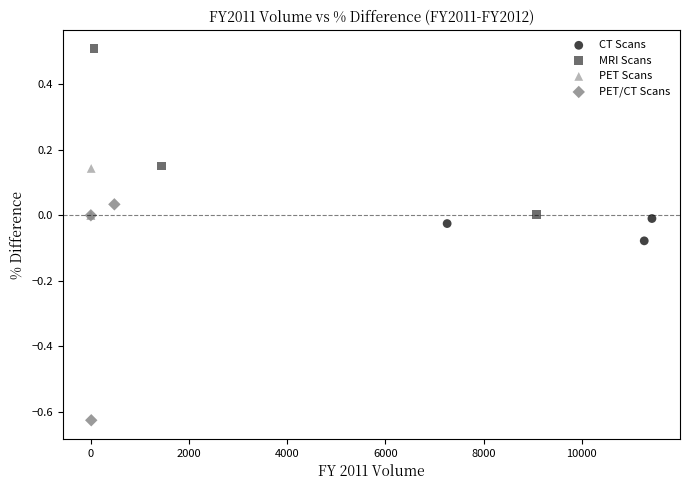

Which series contains the lowest Y value?

PET/CT Scans